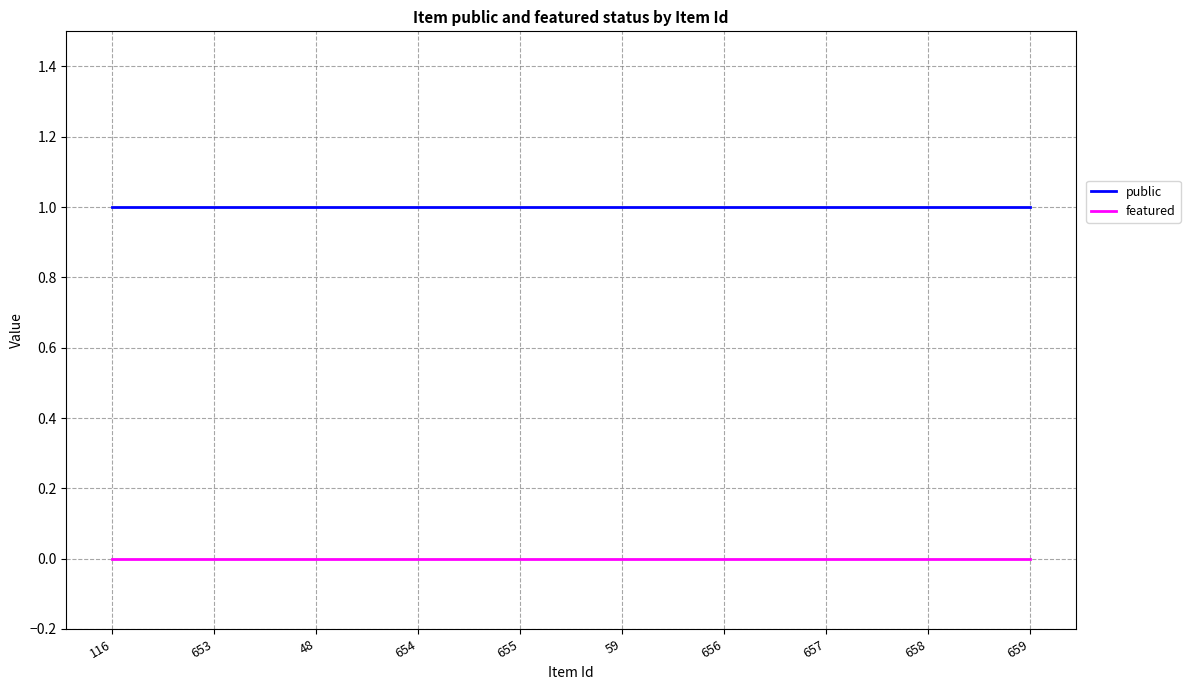

Rank the series by their maximum value, from highest to lowest.

public, featured